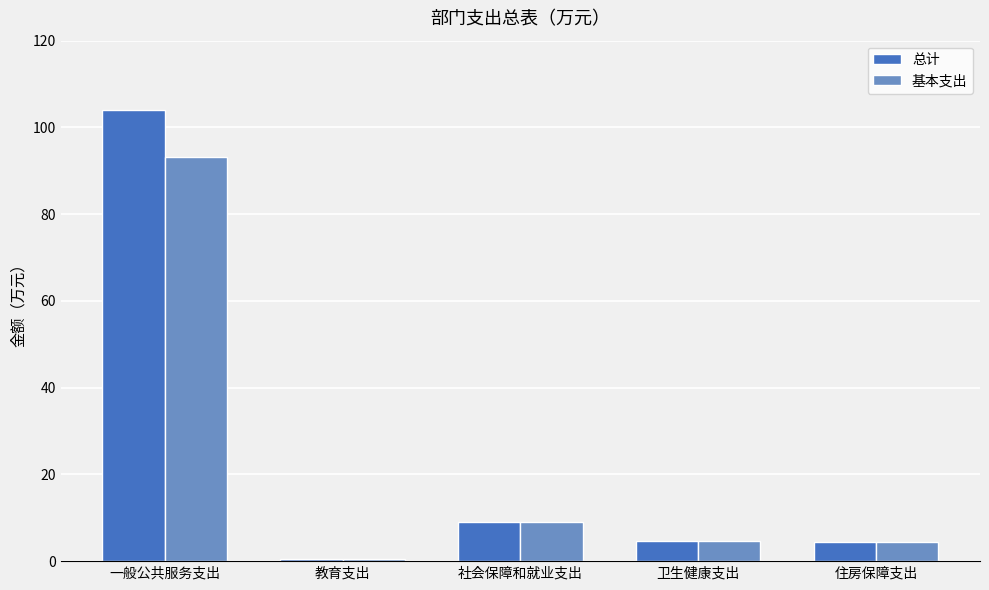

At how many categories does at least one series exceed 21?

1